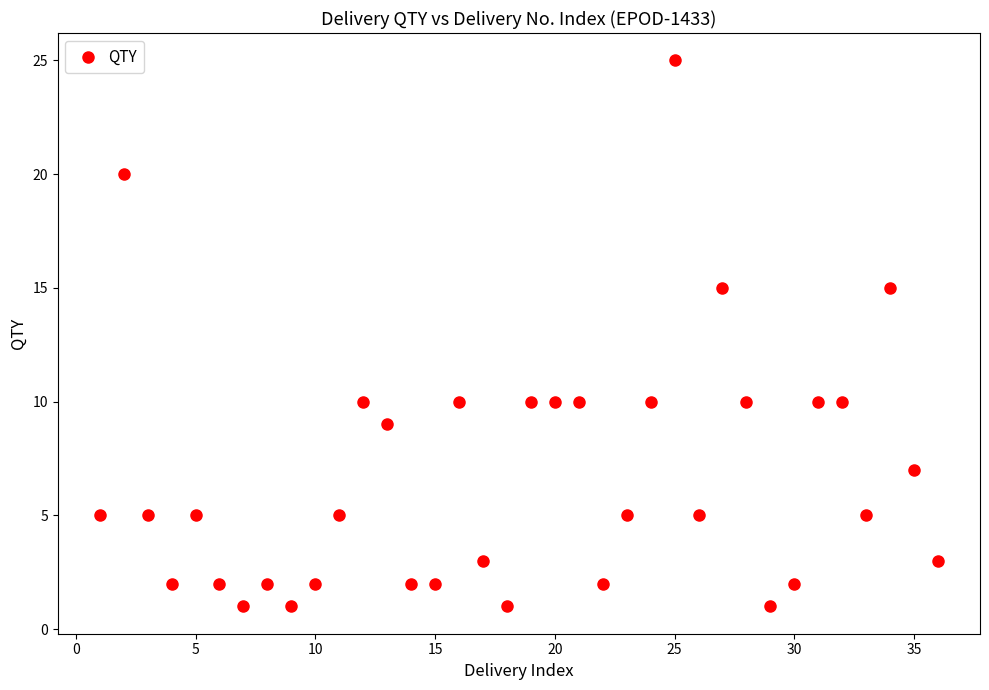

What is the range of Y values (max minus min)?

24